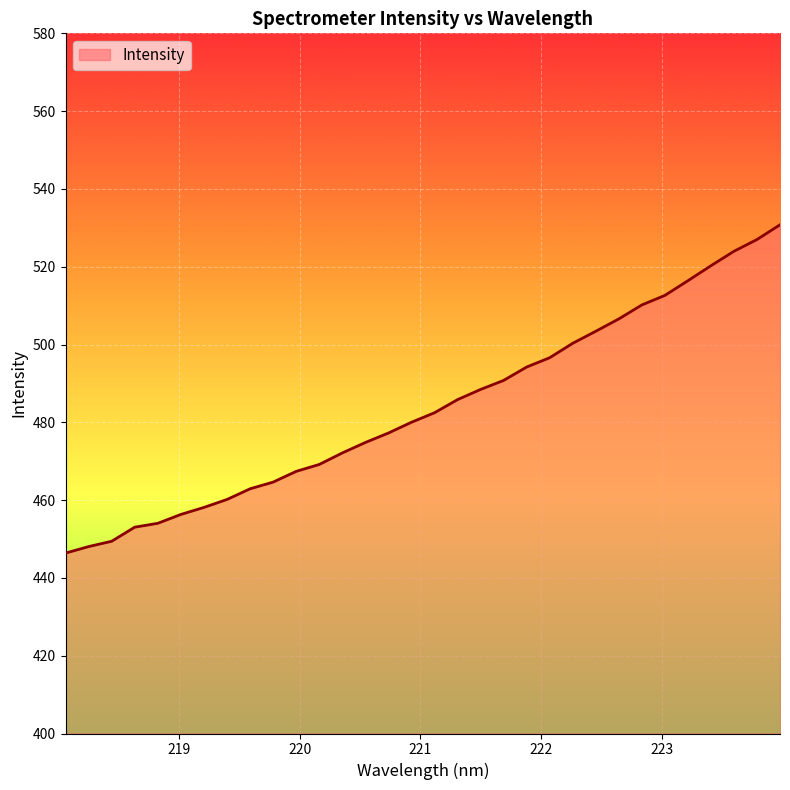

Reading left to right, what are all the values shown in this chart?

446.4	448.1	449.4	453.0	454.0	456.3	458.1	460.2	462.9	464.6	467.4	469.2	472.1	474.8	477.2	480.0	482.5	485.8	488.5	490.8	494.2	496.6	500.3	503.4	506.6	510.2	512.6	516.4	520.3	524.0	527.0	530.8